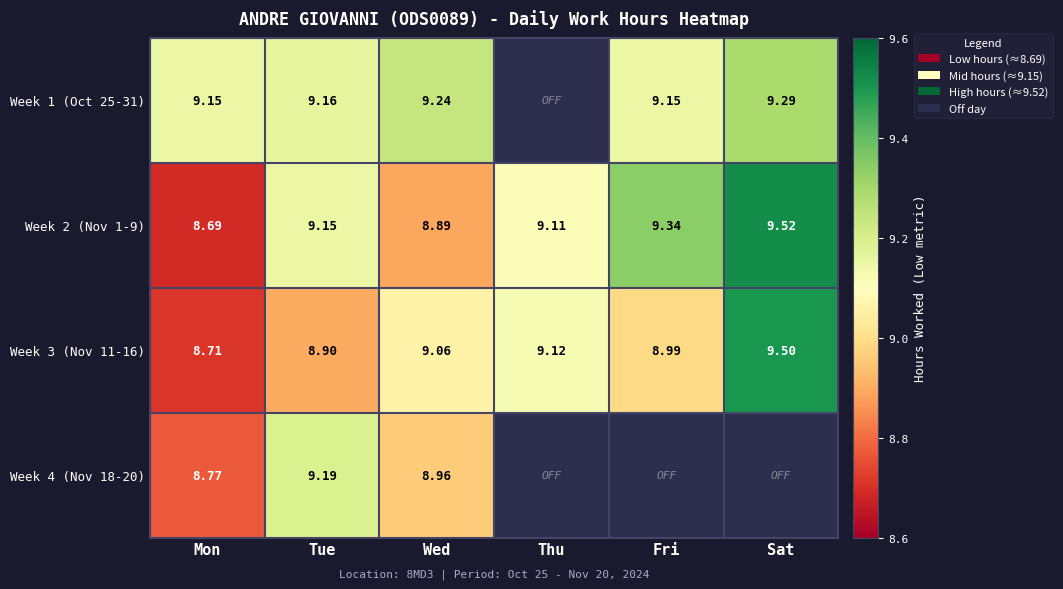

Where is Week 3 (Nov 11-16) nearest to the value 9?

Fri